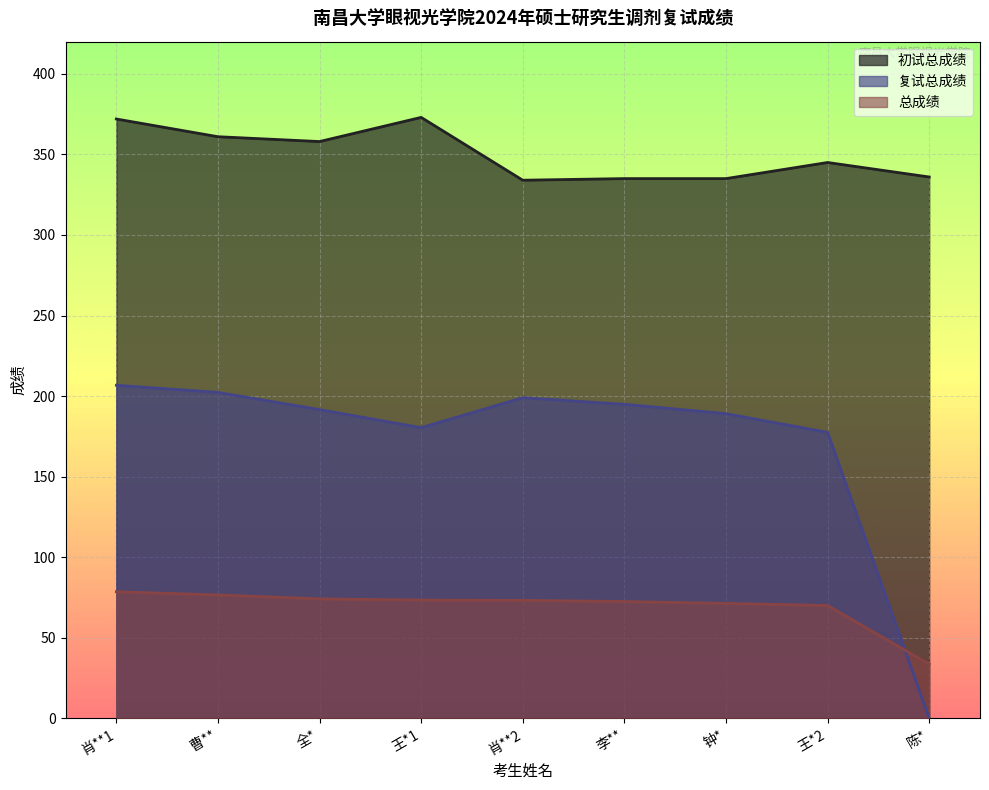

Reading left to right, what are all the values shown in this chart?

初试总成绩: 372.0	361.0	358.0	373.0	334.0	335.0	335.0	345.0	336.0
复试总成绩: 206.7	202.3	191.6	180.4	199.0	194.9	189.1	177.5	0.0
总成绩: 78.5	76.6	74.1	73.4	73.2	72.5	71.3	70.0	33.6